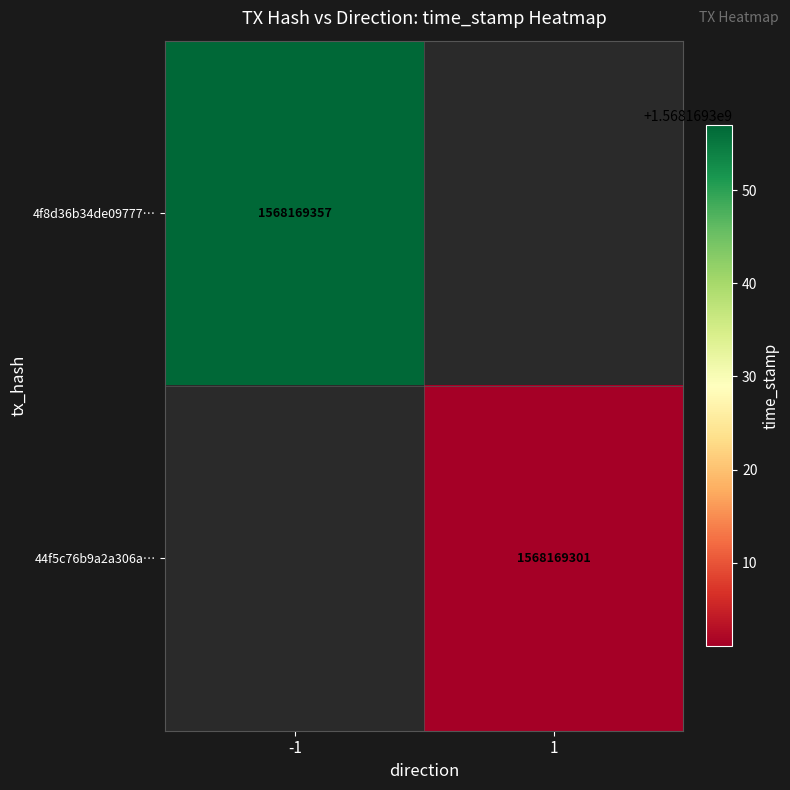

List the series in order of their overall mean, highest first.

4f8d36b34de097778db157f3918fc0937c11bd6, 44f5c76b9a2a306adf4ea3f6a3a2a6a81379f42